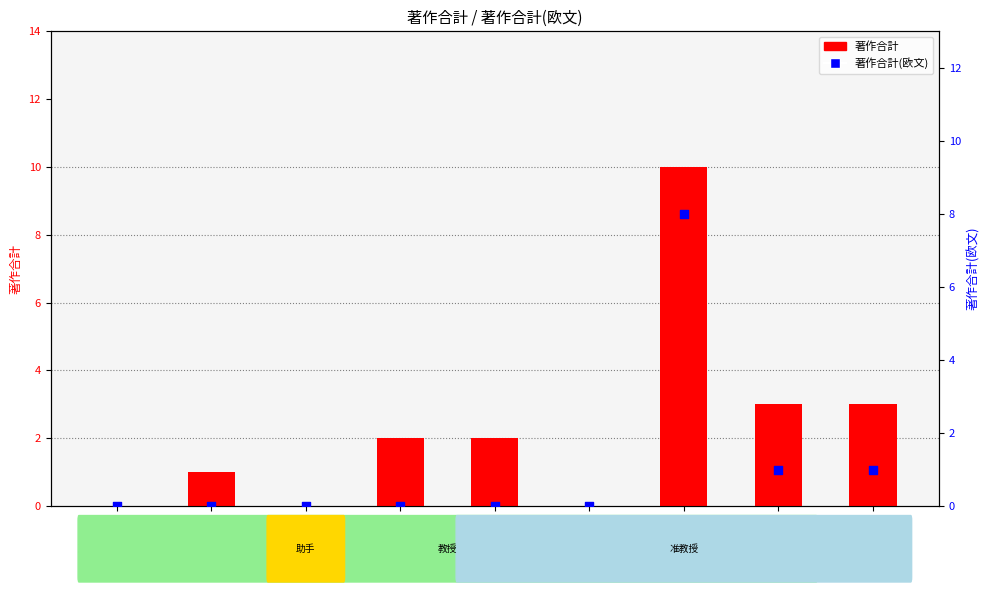

Which series has the largest Y range (max minus min)?

著作合計